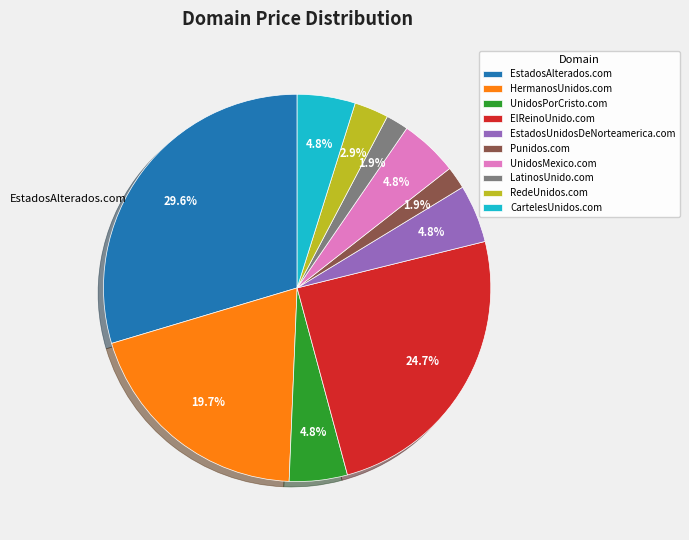

How many slices are in this pie chart?

10